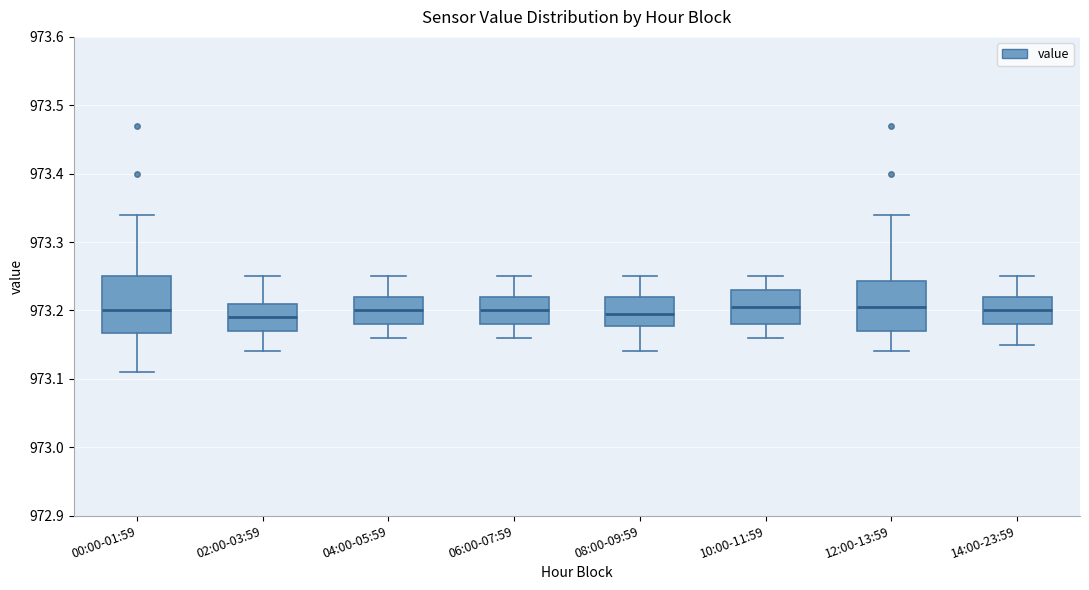

Reading left to right, read every box against the y-axis: the position of its median line, the range the box covers, and the ends of its whiskers. The values are not printed on the chart, so give them approximately, as read against the axis.

00:00-01:59: median 973.20, box 973.17 to 973.25, whiskers 973.11 to 973.34
02:00-03:59: median 973.19, box 973.17 to 973.21, whiskers 973.14 to 973.25
04:00-05:59: median 973.20, box 973.18 to 973.22, whiskers 973.16 to 973.25
06:00-07:59: median 973.20, box 973.18 to 973.22, whiskers 973.16 to 973.25
08:00-09:59: median 973.20, box 973.18 to 973.22, whiskers 973.14 to 973.25
10:00-11:59: median 973.21, box 973.18 to 973.23, whiskers 973.16 to 973.25
12:00-13:59: median 973.21, box 973.17 to 973.24, whiskers 973.14 to 973.34
14:00-23:59: median 973.20, box 973.18 to 973.22, whiskers 973.15 to 973.25